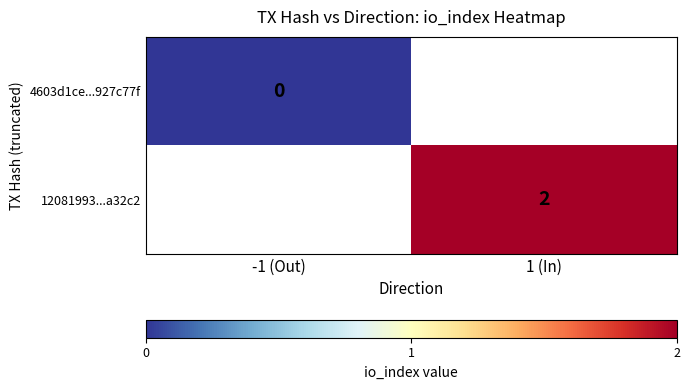

Which category has the highest value across all series?

1 (In)